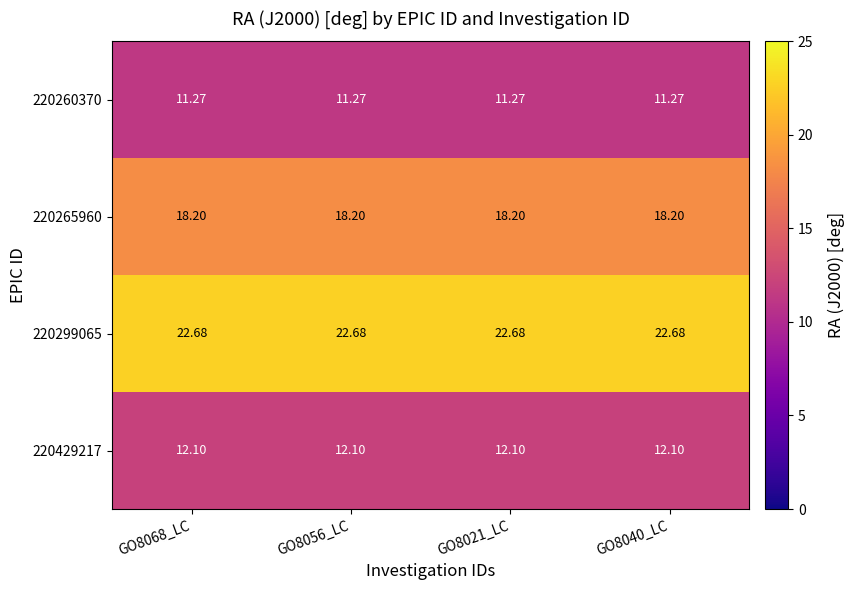

Is the value of 220265960 at GO8056_LC greater than the value of 220260370 at GO8040_LC?

Yes